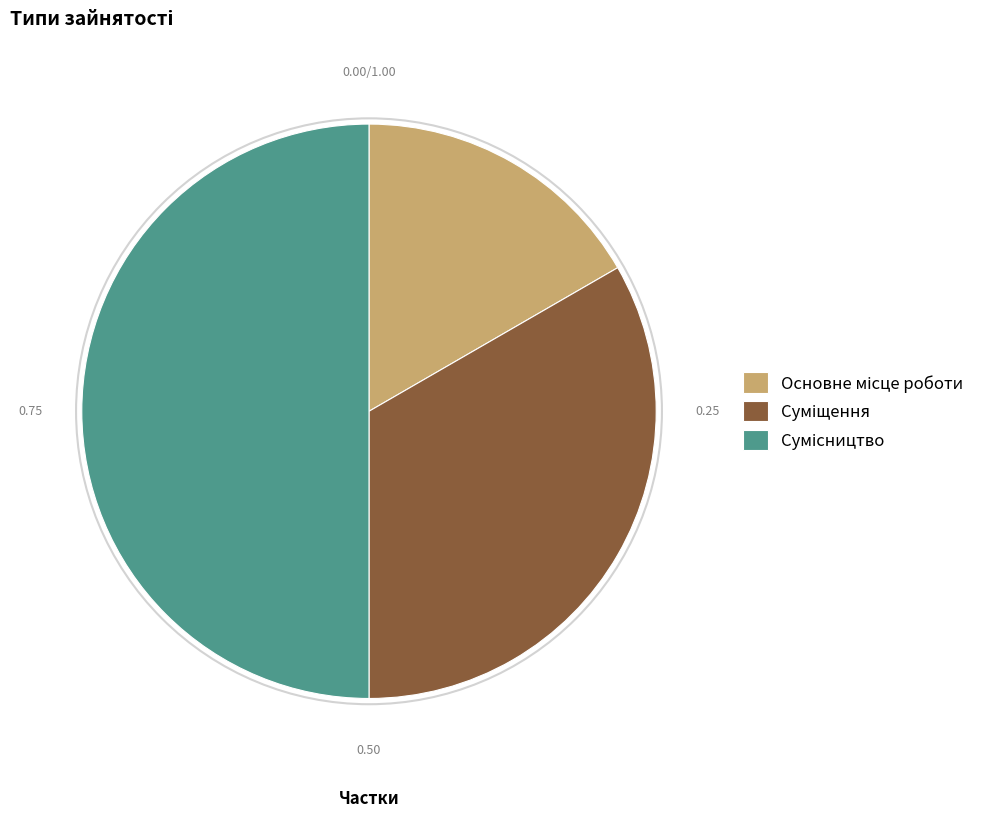

What portion of the pie excludes Сумісництво?

50.0%